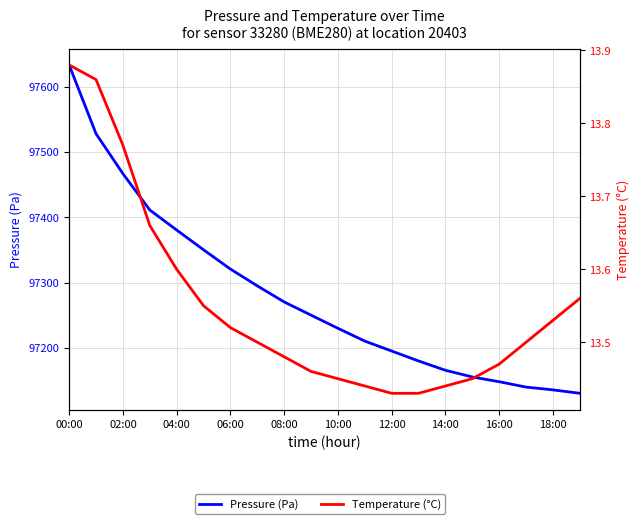

Which label corresponds to the largest value in the chart?

00:00